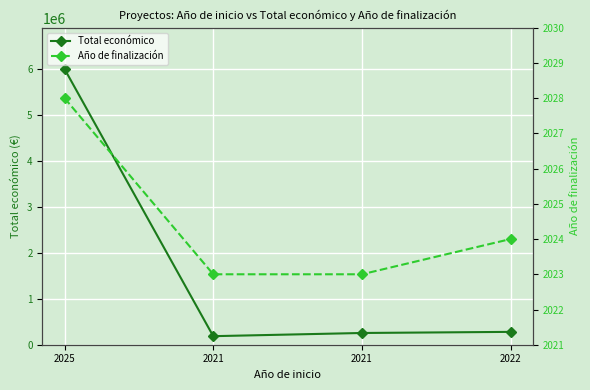

What value does the Año de finalización series have at 2022?

2024